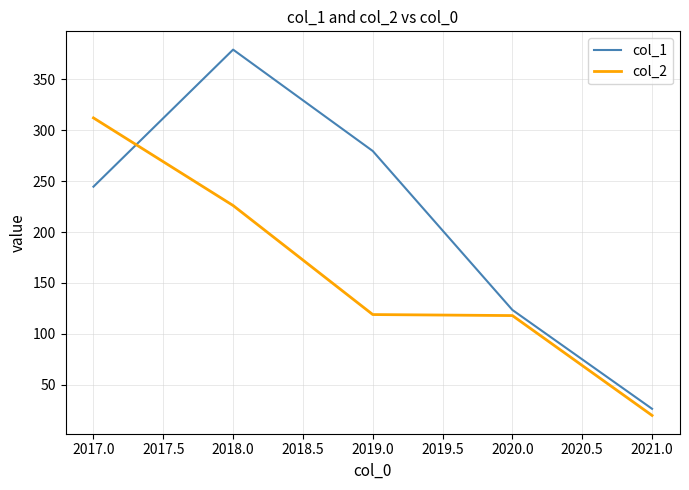

What is the total value across all series at 2020.0?

241.5